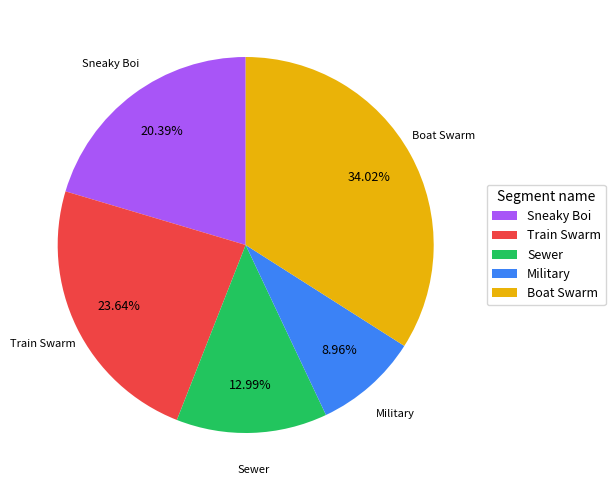

The Train Swarm slice represents 24% of the pie. True or false?

True